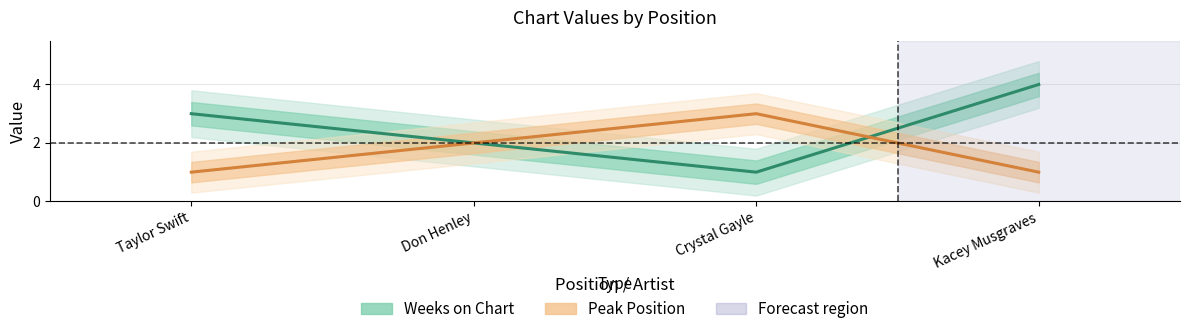

Where do Weeks on Chart and Peak Position first cross each other?

Crystal Gayle and Kacey Musgraves